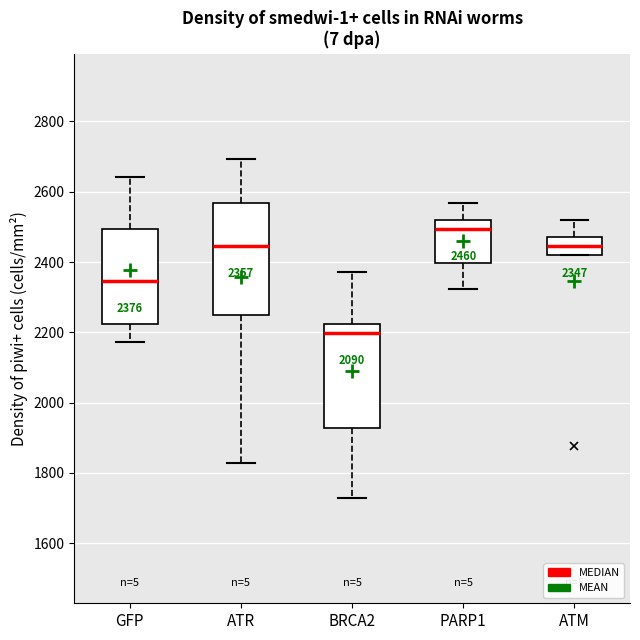

Which box is the tallest, from its lower edge to its upper edge?

ATR